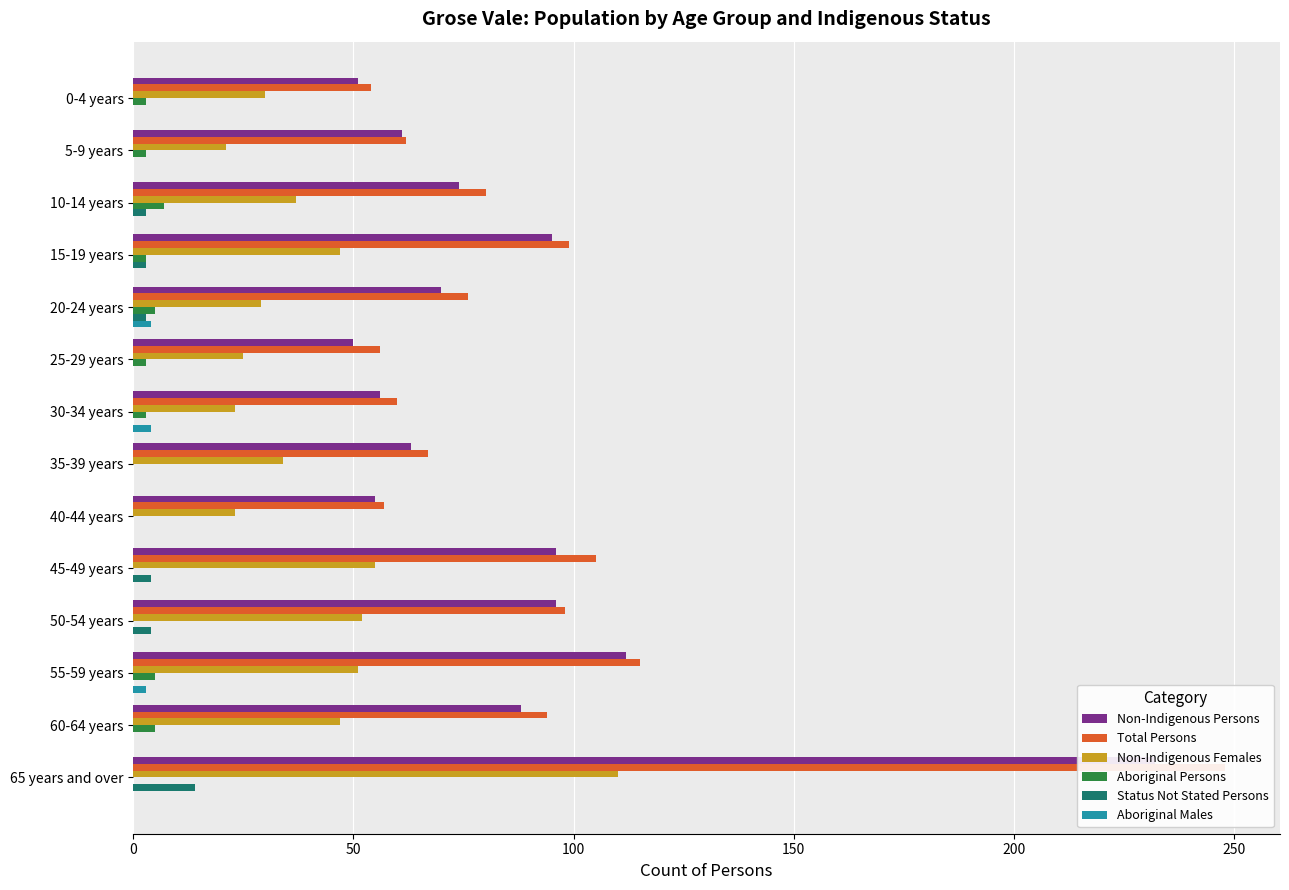

Which series changed the most between 50-54 years and 60-64 years?

Non-Indigenous Persons